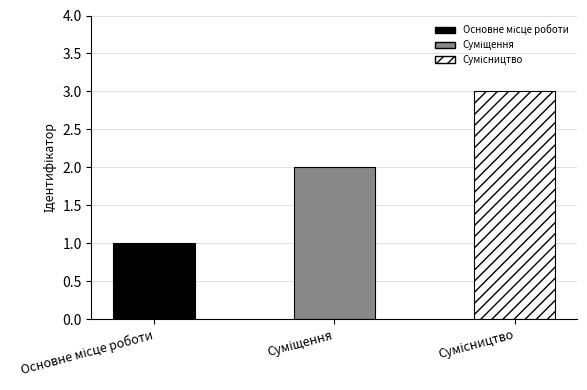

What is the sum of all values?

6